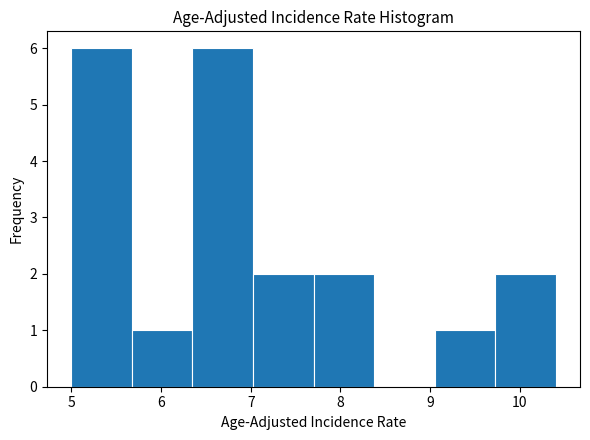

Reading left to right, list every bar in this chart as the range it spans on the x-axis followed by its height. Neither the bar edges nor the heights are printed on the chart, so give them approximately, as read against the axes.

5.0 to 5.7: 6
5.7 to 6.4: 1
6.4 to 7.0: 6
7.0 to 7.7: 2
7.7 to 8.4: 2
8.4 to 9.1: 0
9.1 to 9.7: 1
9.7 to 10.4: 2